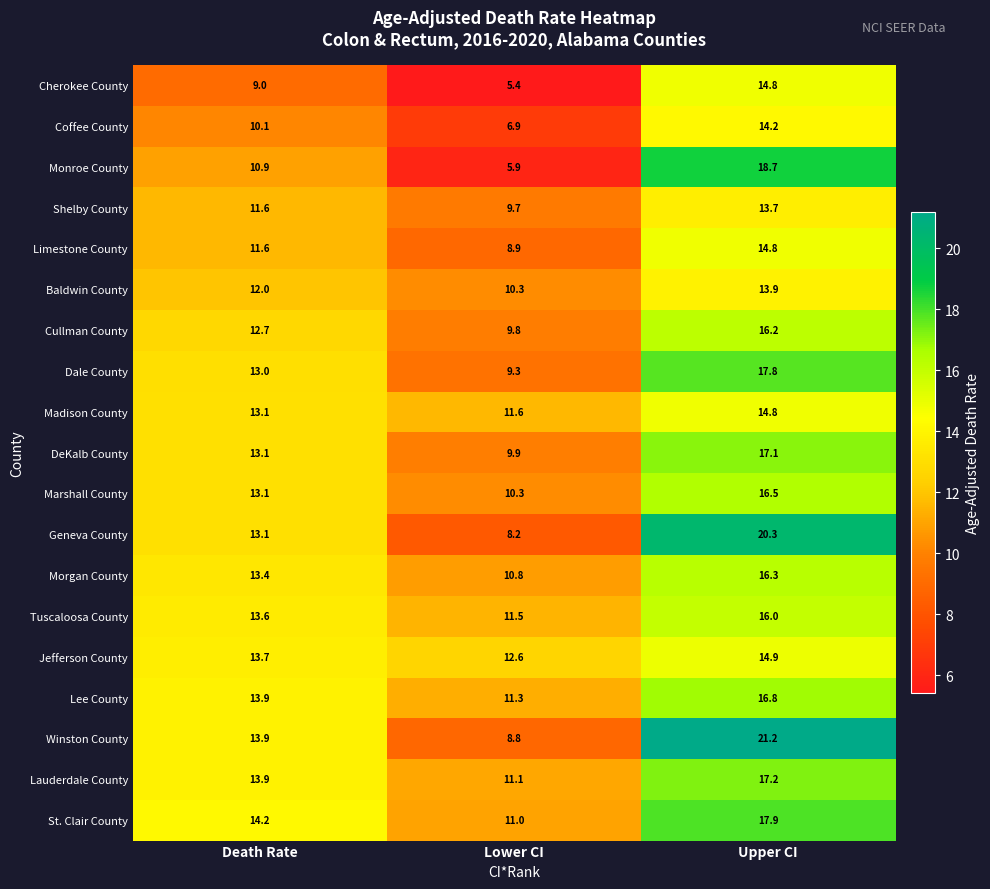

Is it true that Coffee County equals 14.2 at Upper CI?

True